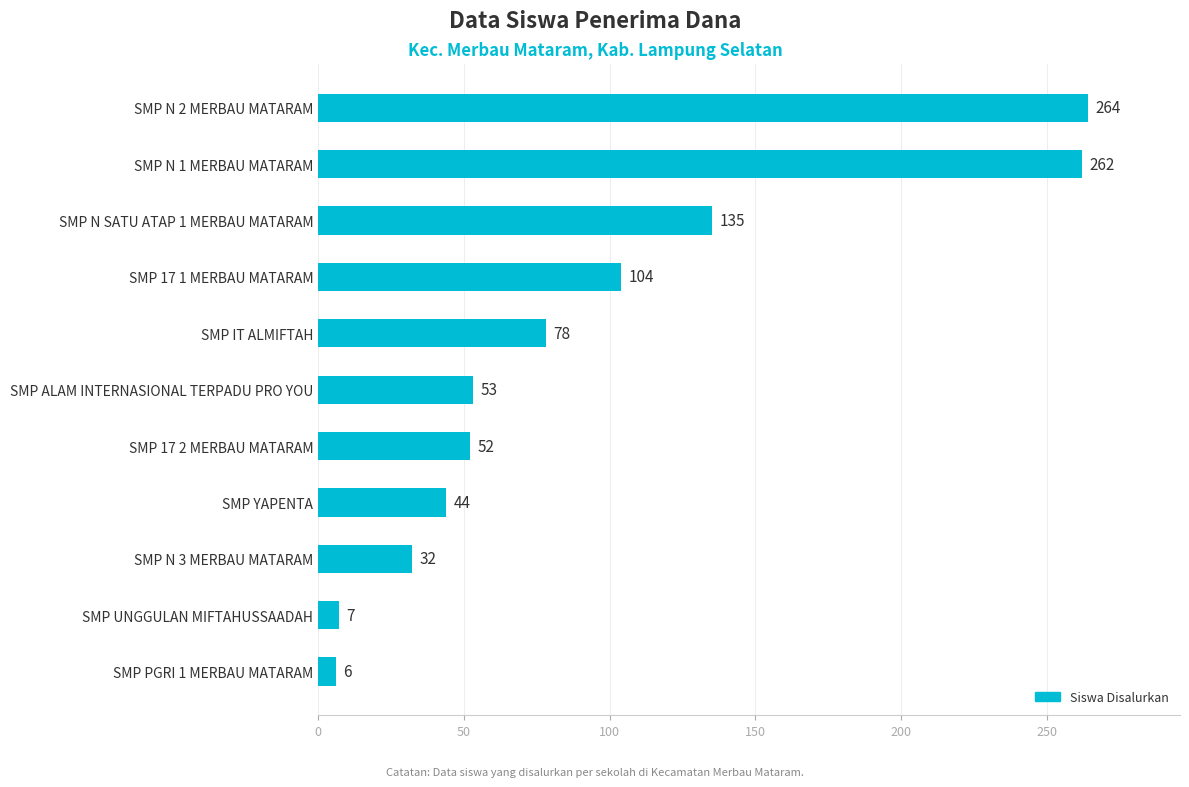

What is the change in value from SMP IT ALMIFTAH to SMP N SATU ATAP 1 MERBAU MATARAM?

+57